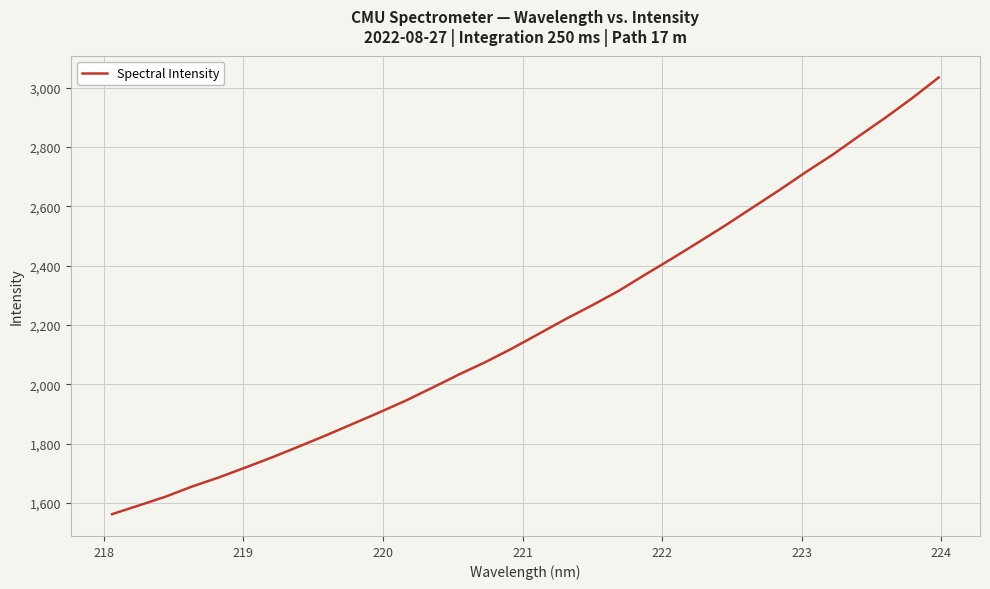

Reading right to left, what are all the values shown in this chart?

3034.2	2964.3	2898.7	2836.4	2772.8	2714.6	2653.6	2595.0	2536.2	2479.9	2424.5	2370.7	2315.6	2266.6	2219.9	2170.5	2121.2	2075.4	2033.2	1988.5	1944.9	1904.7	1866.1	1827.5	1790.4	1754.0	1719.7	1686.2	1655.6	1621.2	1591.6	1562.4